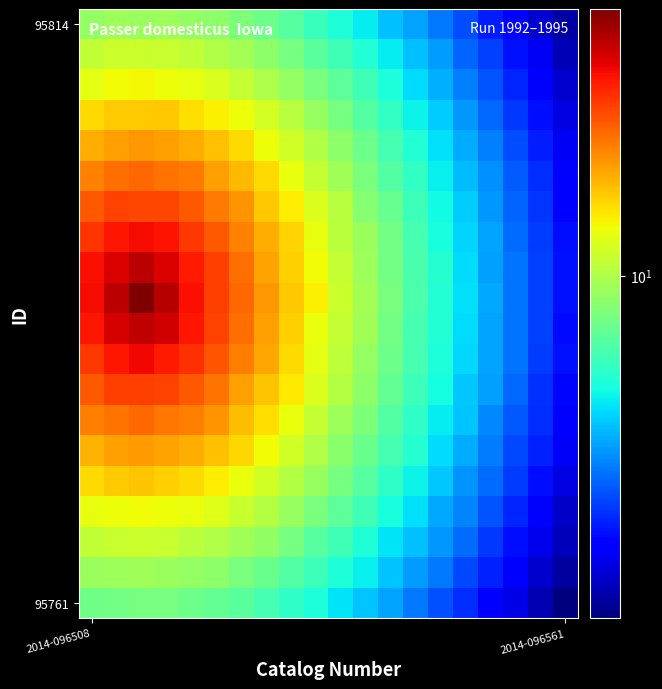

What is the greatest value displayed?

42.7